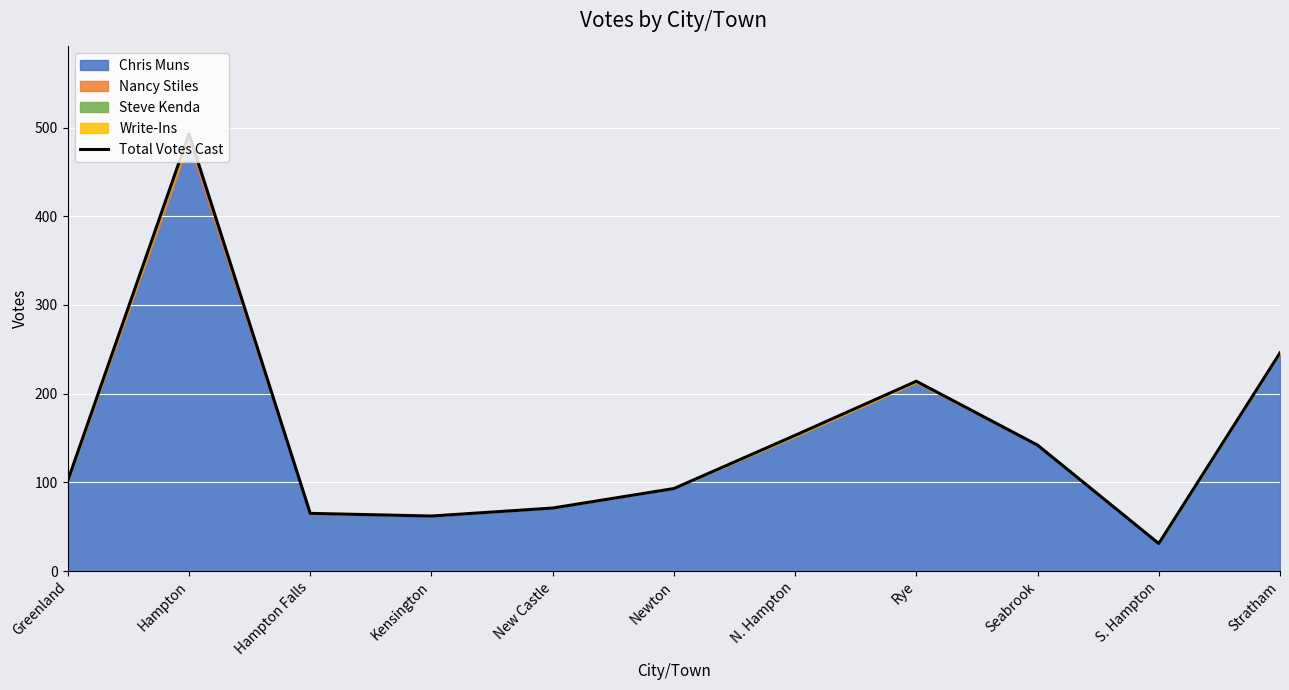

The chart shows a value of 29 at Hampton Falls. True or false?

False